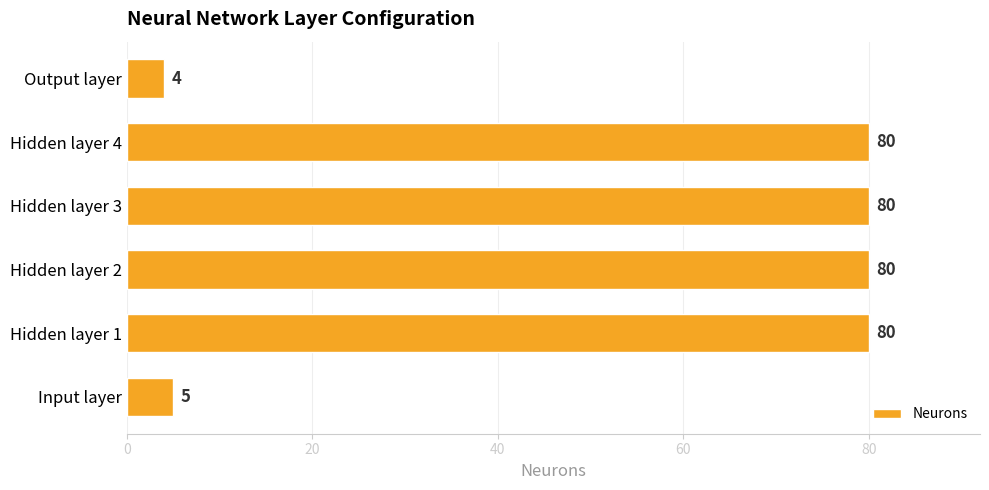

Count the number of data series in this chart.

1